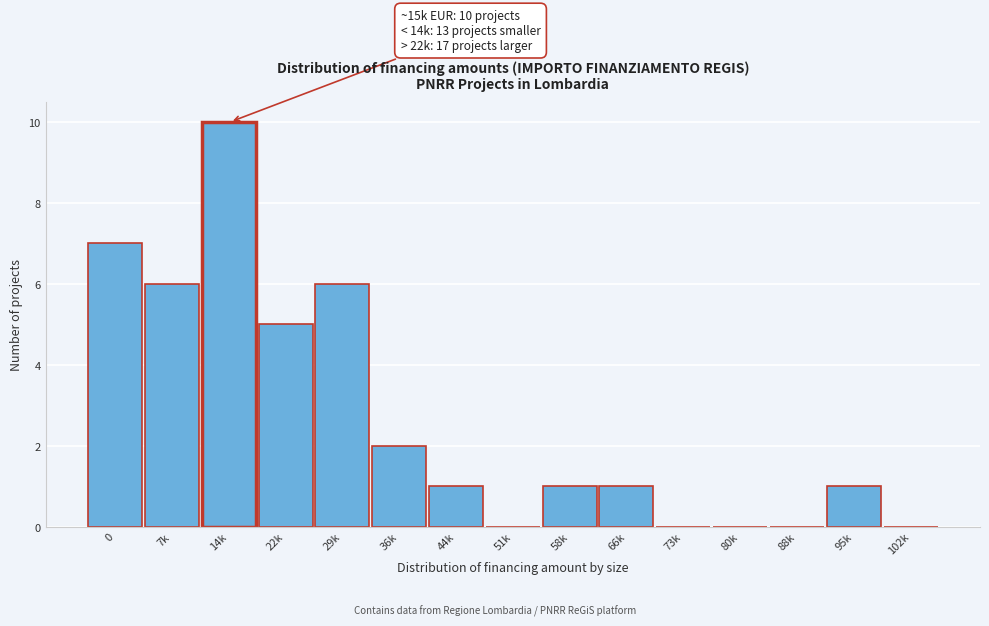

Reading left to right, what are all the values shown in this chart?

0=7	7k=6	14k=10	22k=5	29k=6	36k=2	44k=1	51k=0	58k=1	66k=1	73k=0	80k=0	88k=0	95k=1	102k=0